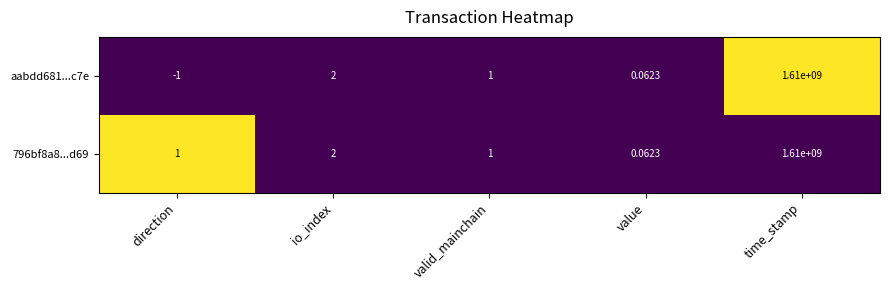

Rank the categories by aabdd681...c7e value from highest to lowest.

time_stamp, io_index, valid_mainchain, value, direction